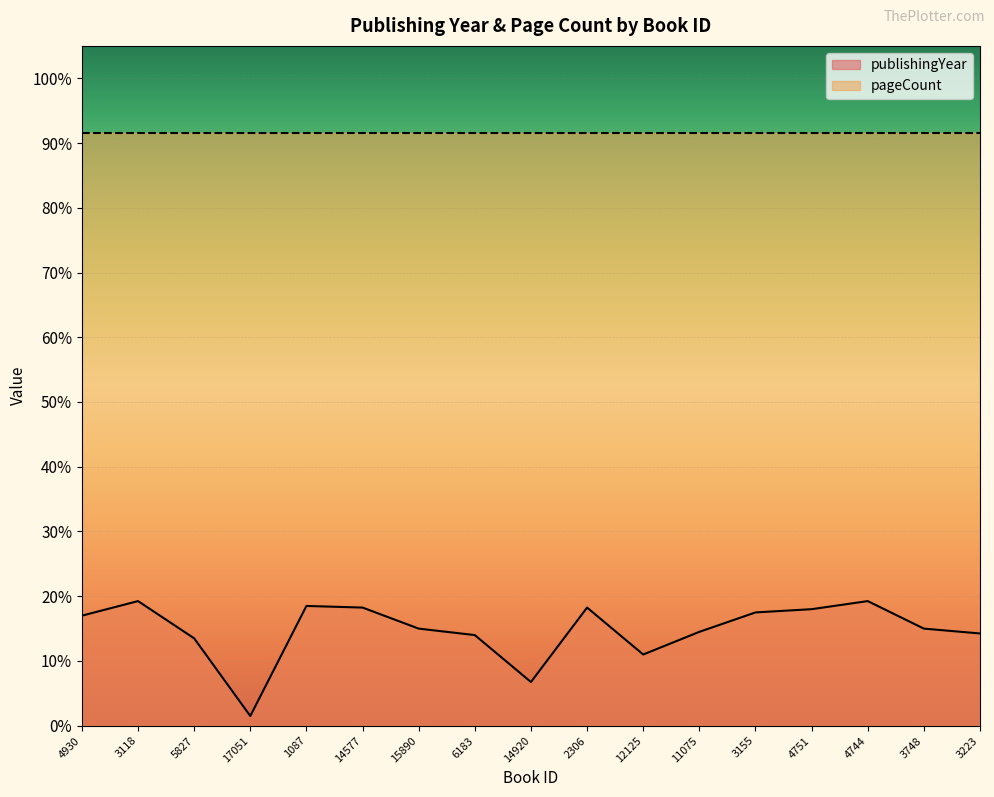

What is the difference between the second highest and second lowest values?

250